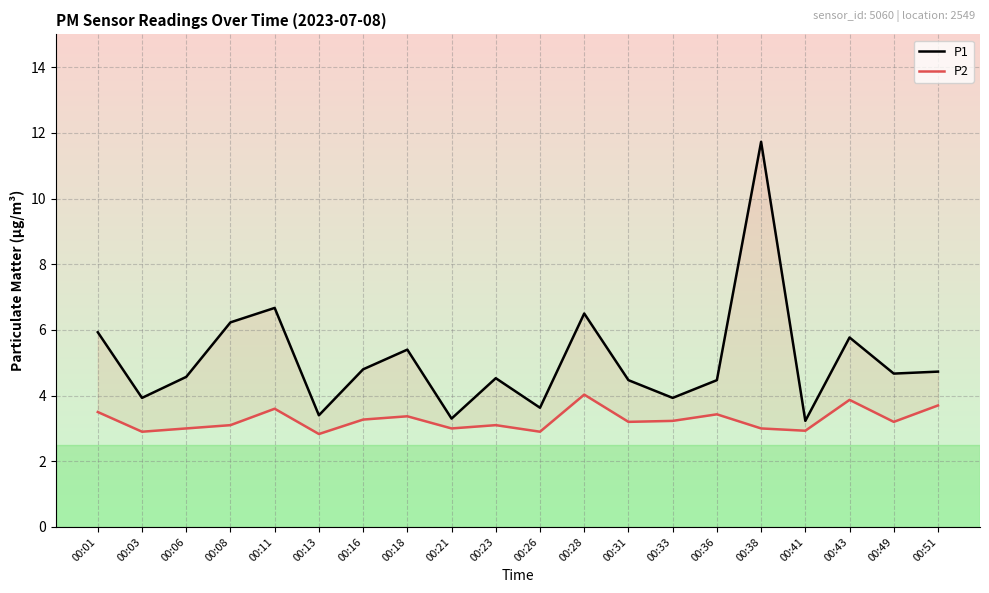

How many values in the P2 series exceed 3?

13